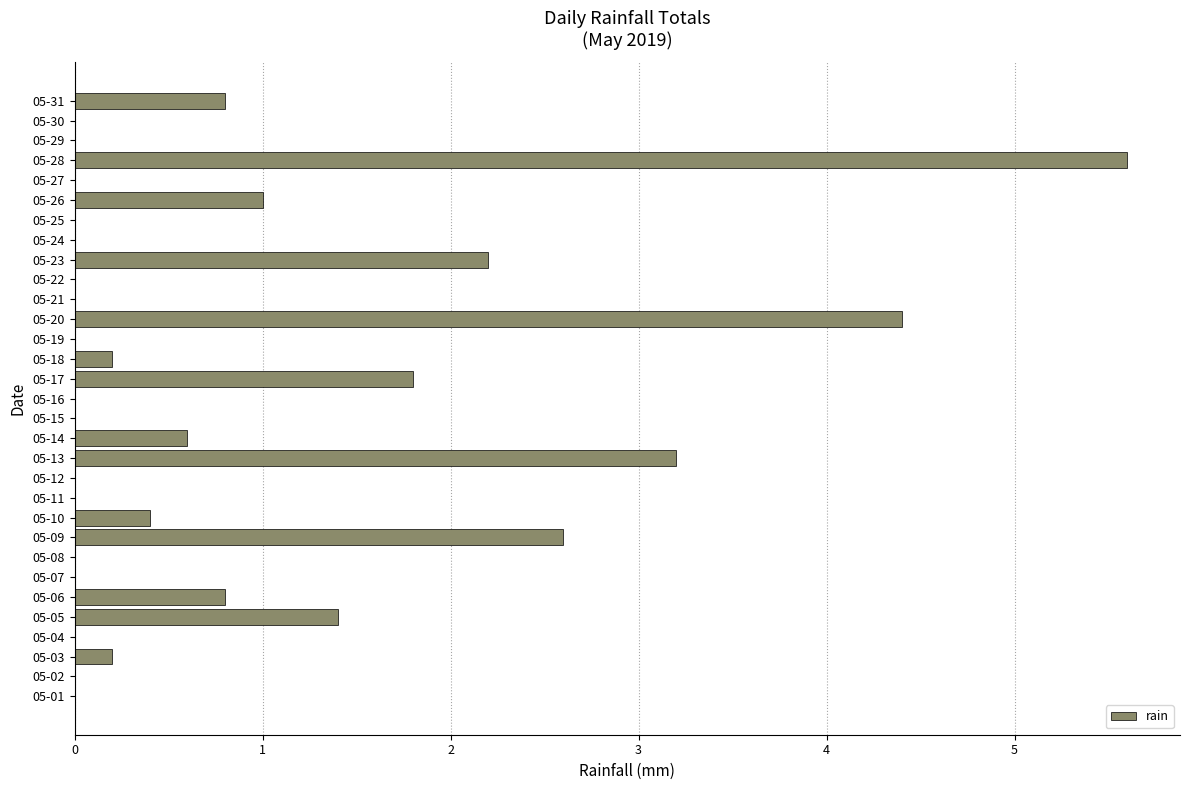

The value at 05-06 is 1.1. True or false?

False